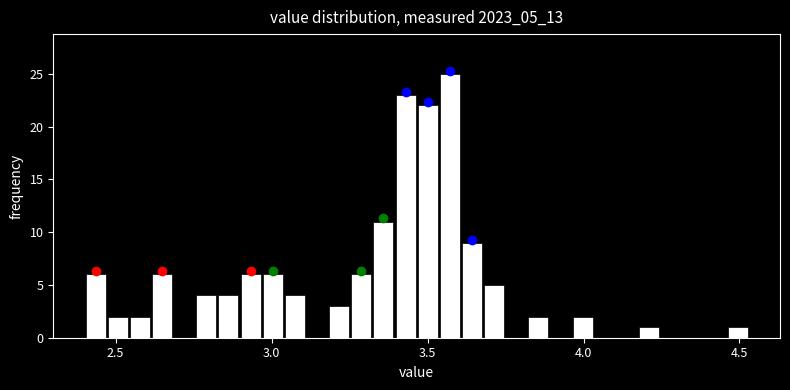

Read against the x-axis, roughly where is the centre of the tallest bar?

3.55